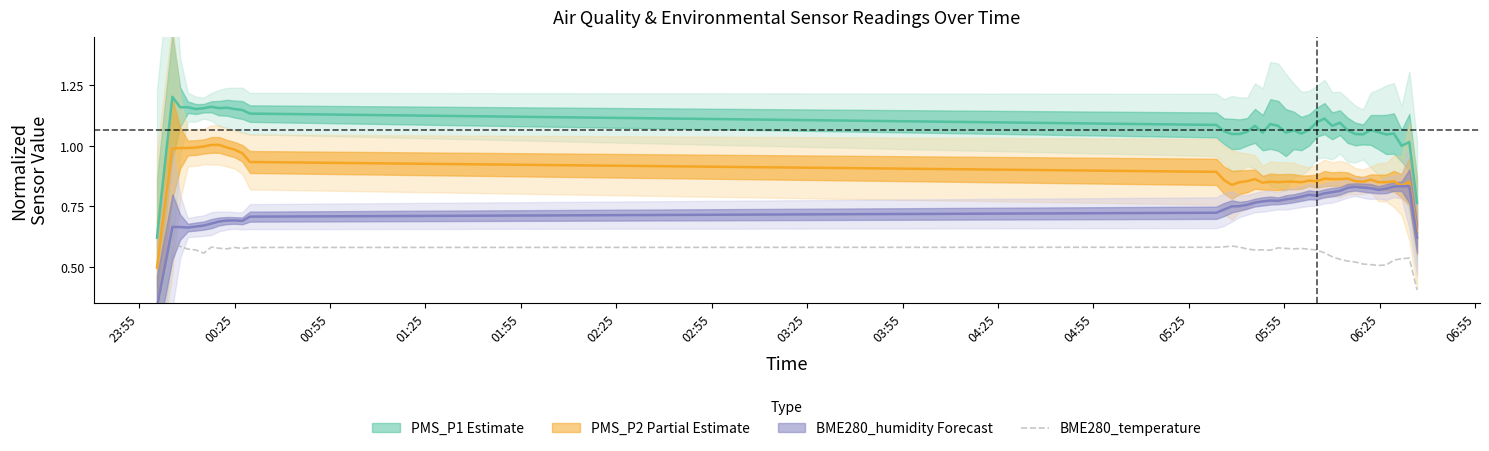

What is the label of the 15th point from the left?

06:55